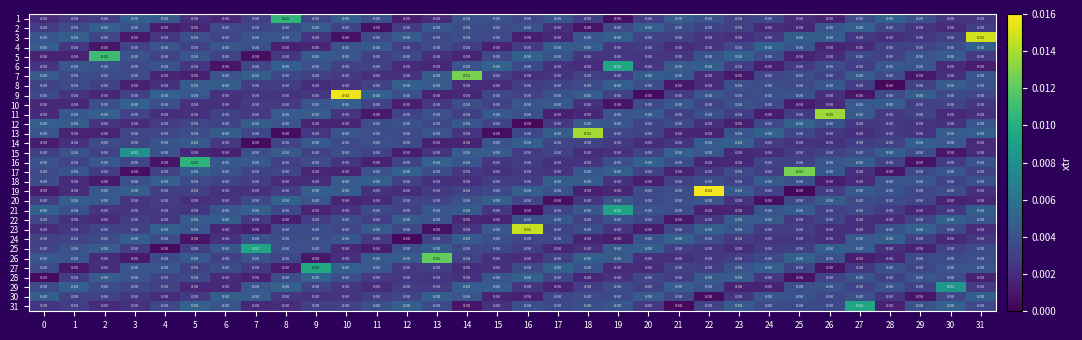

What is the total value across all series at 6?

0.1